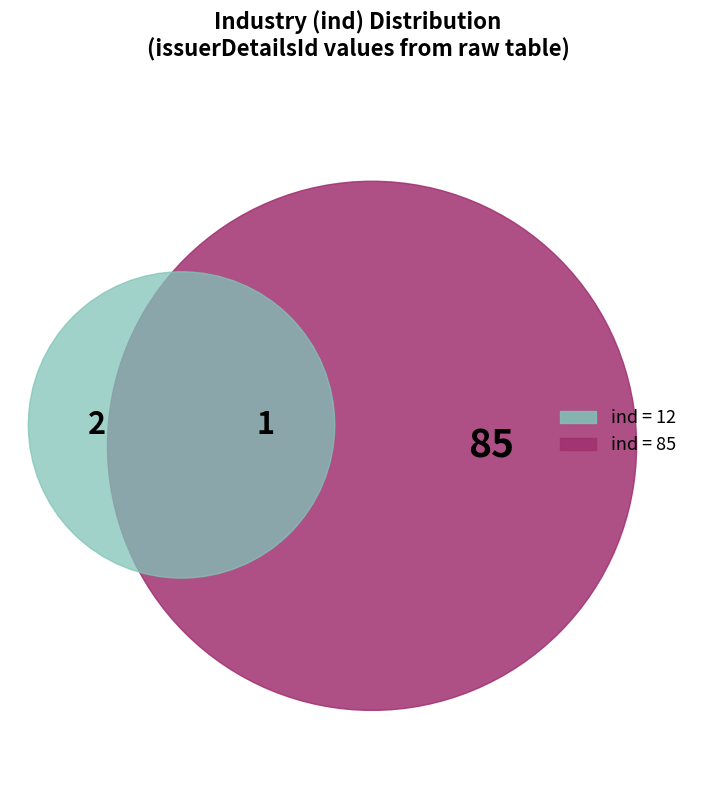

Between 85 and 12, which is larger?

85